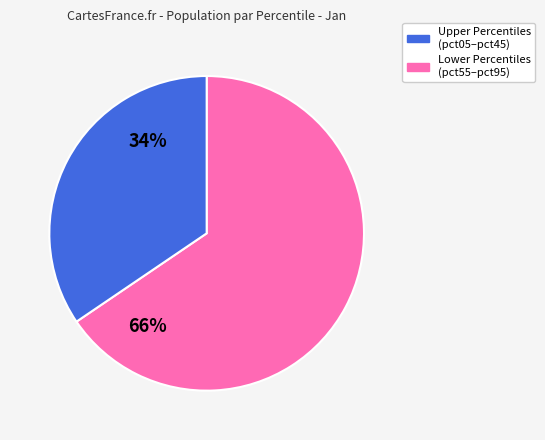

Does any single category account for the majority?

Yes